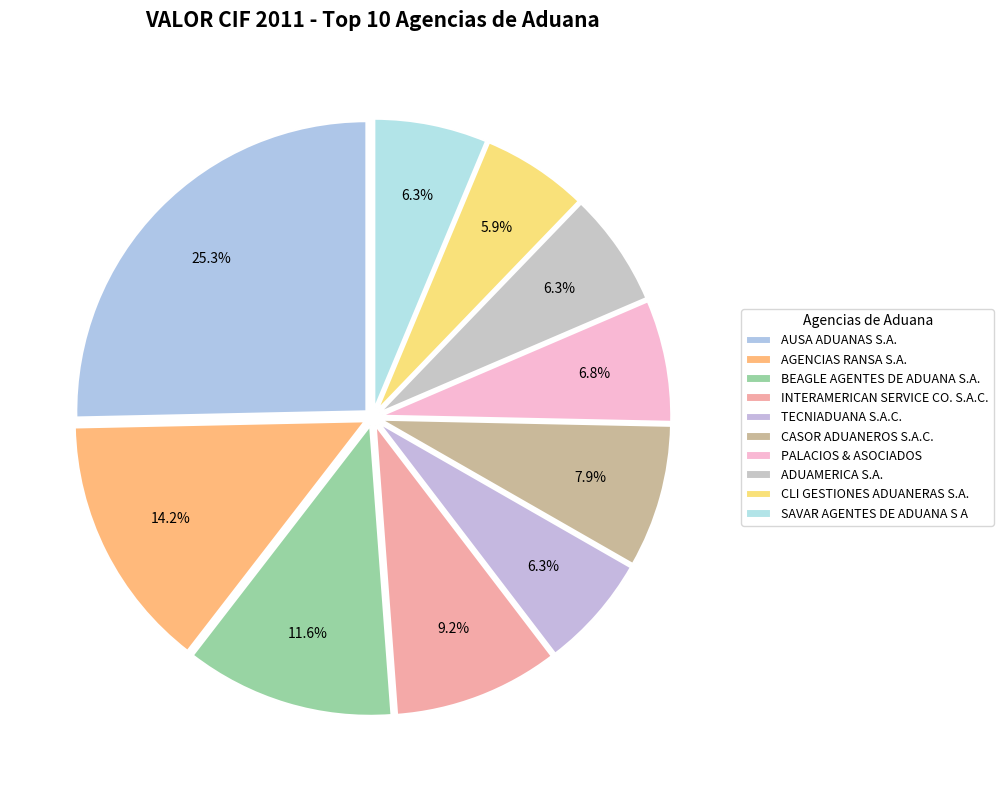

How much of the chart is everything except AGENCIAS RANSA S.A.?

85.8%